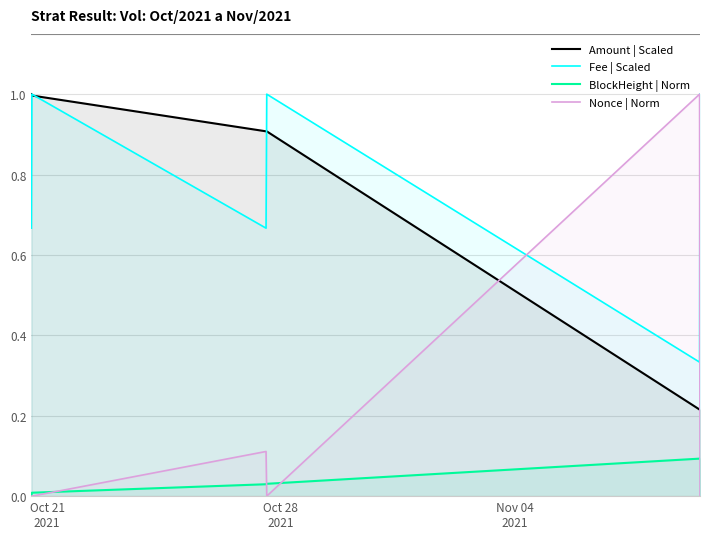

Which series has the largest total across all categories?

Fee | Scaled